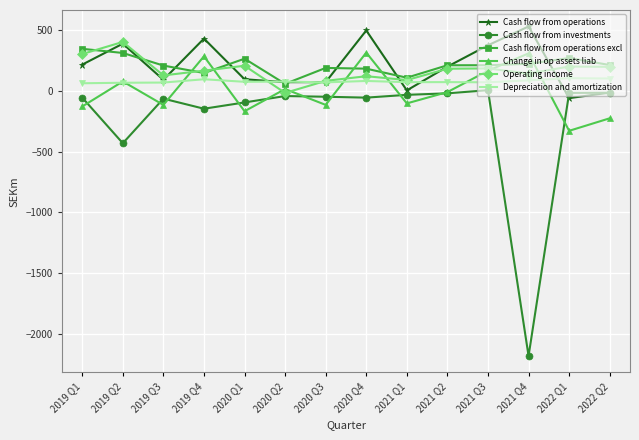

The value of Cash flow from operations excl at 2019 Q2 is 149.1. True or false?

False